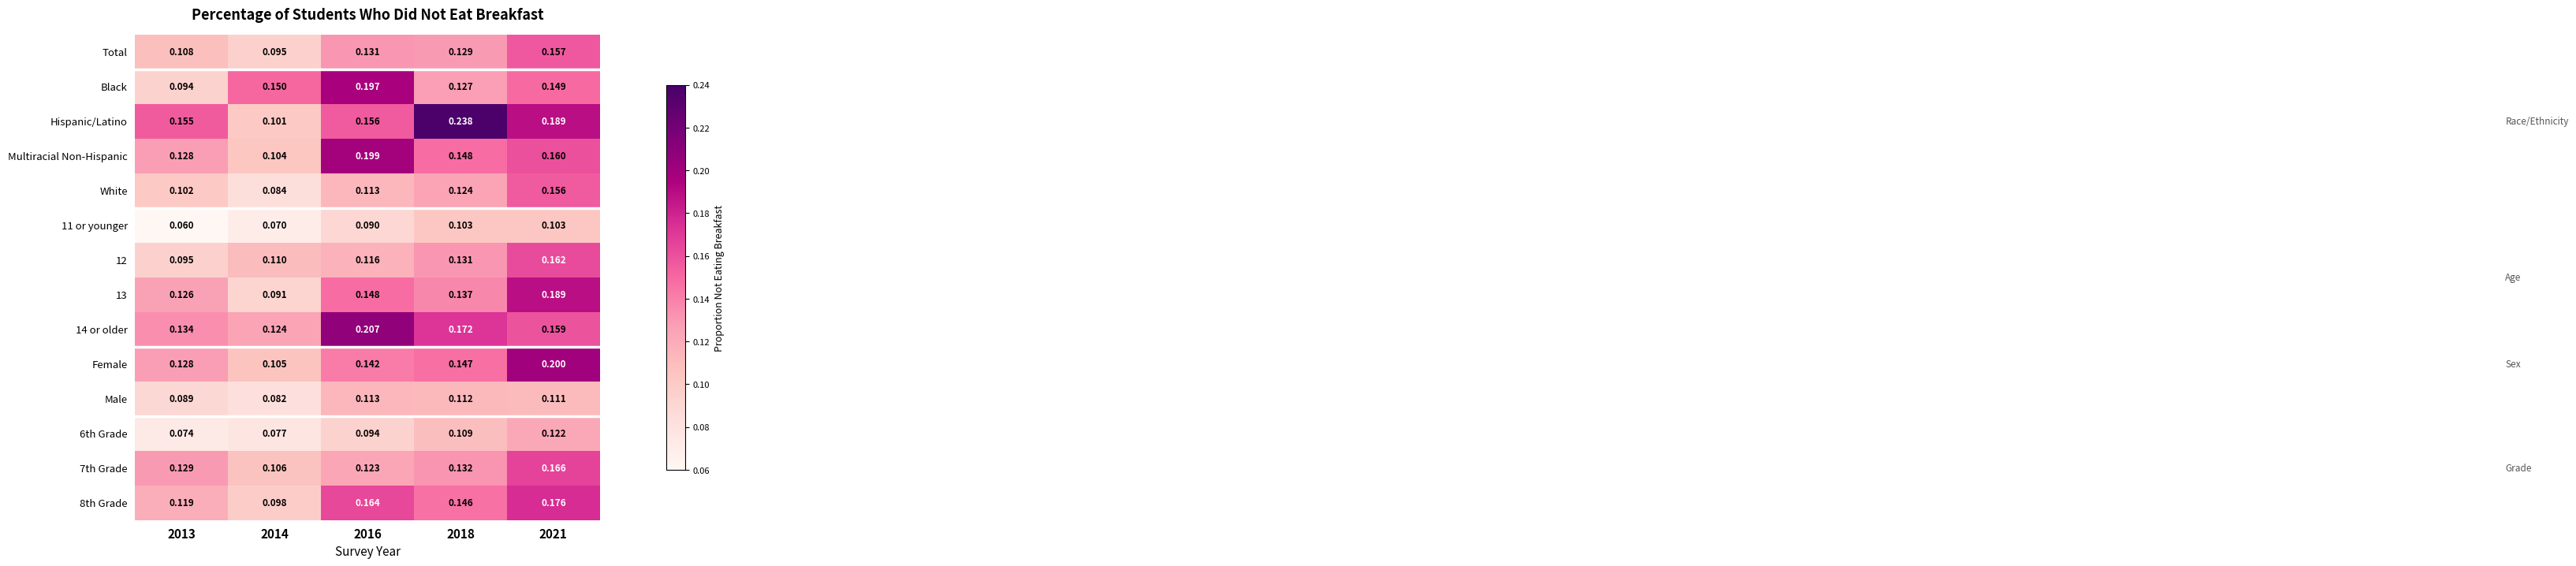

Which series has the widest spread of values?

Hispanic/Latino